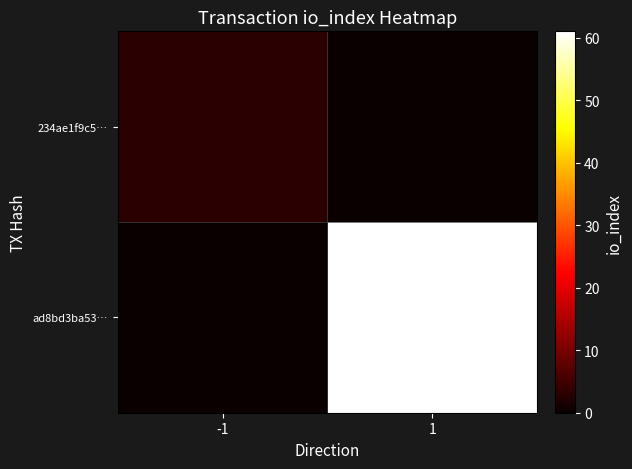

Which series changed the most between -1 and 1?

ad8bd3ba53…